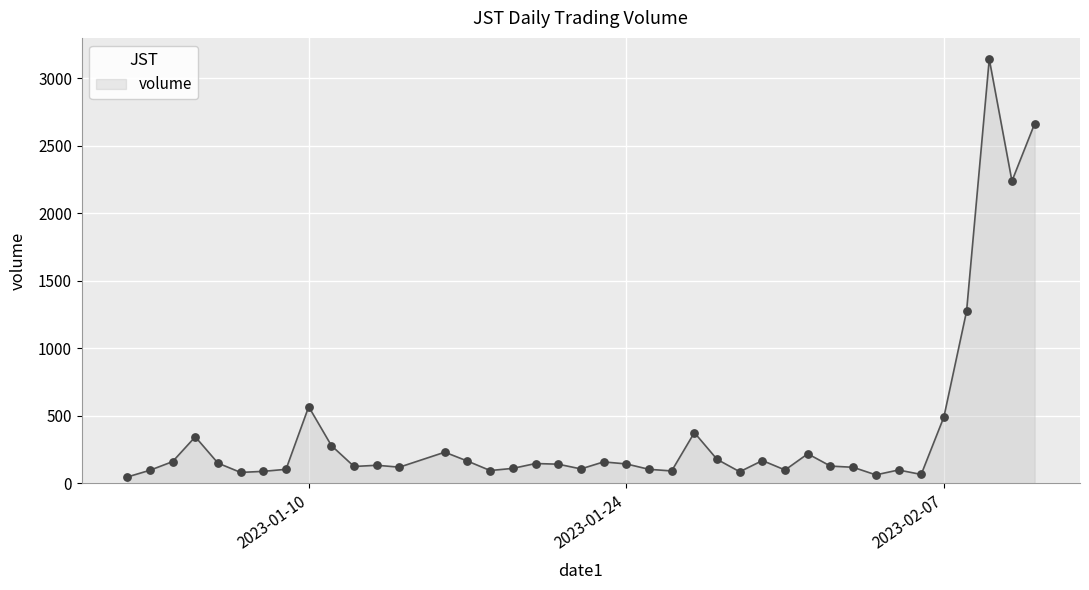

What is the greatest value displayed?

3143